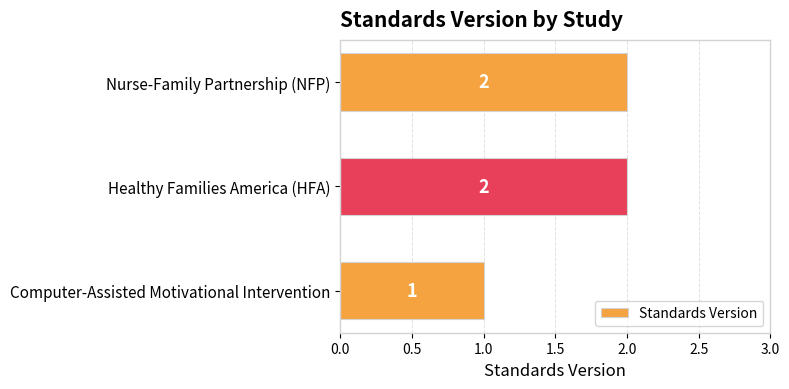

Count the values in the range 1 to 2.

3